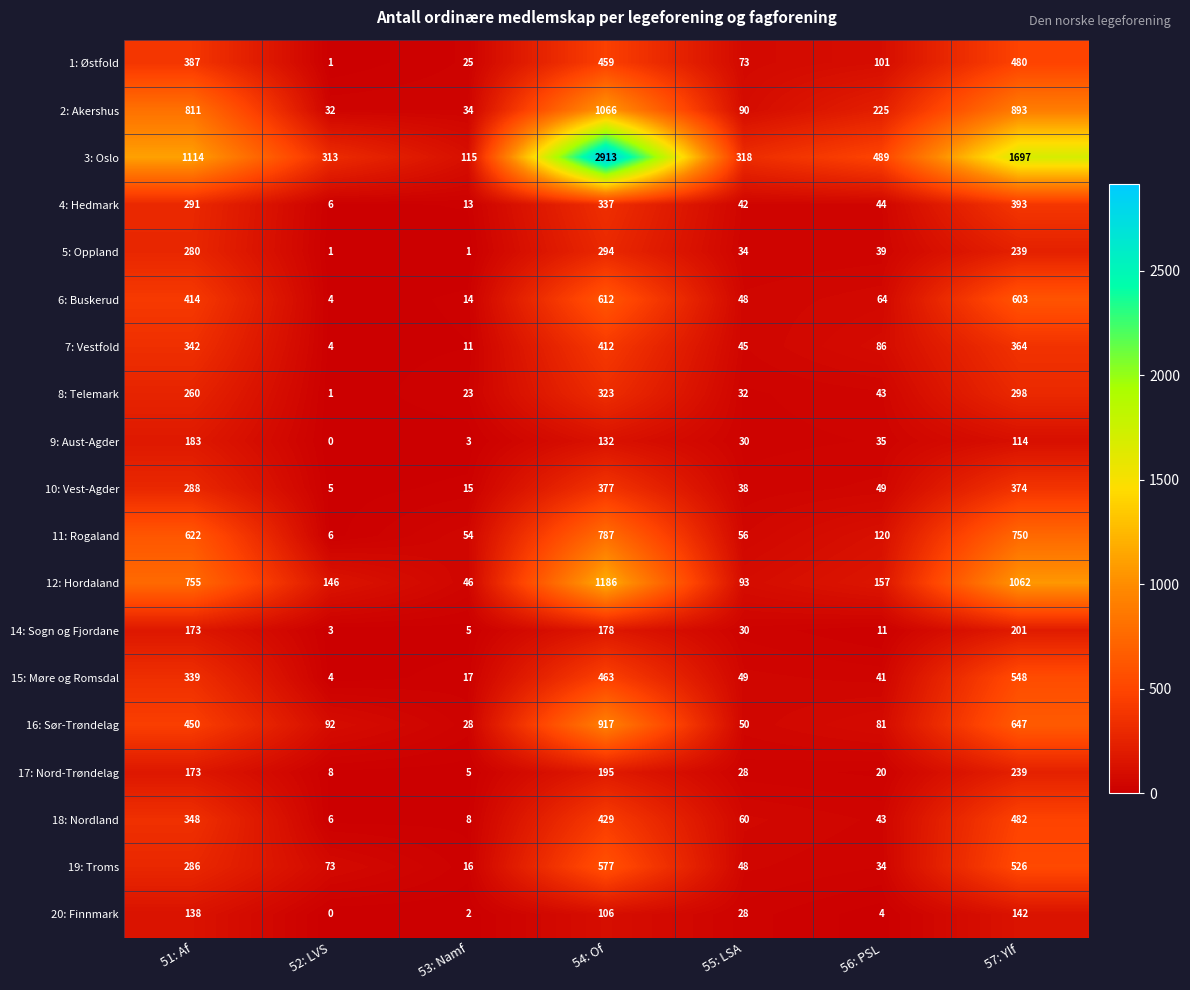

The 5: Oppland series shows 336 at 57: Ylf. True or false?

False